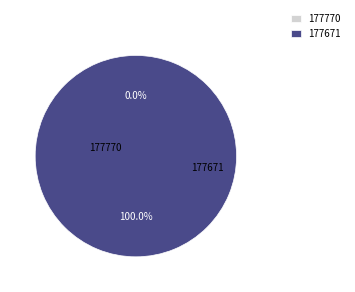

True or false: 177770 accounts for 1% of the total.

False